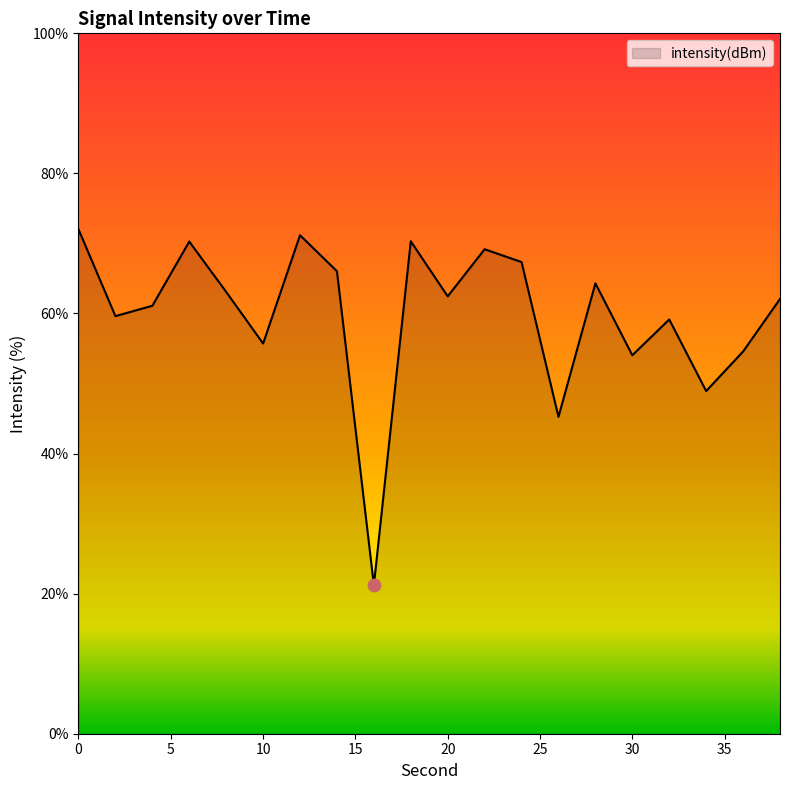

What is the greatest value displayed?

72.0